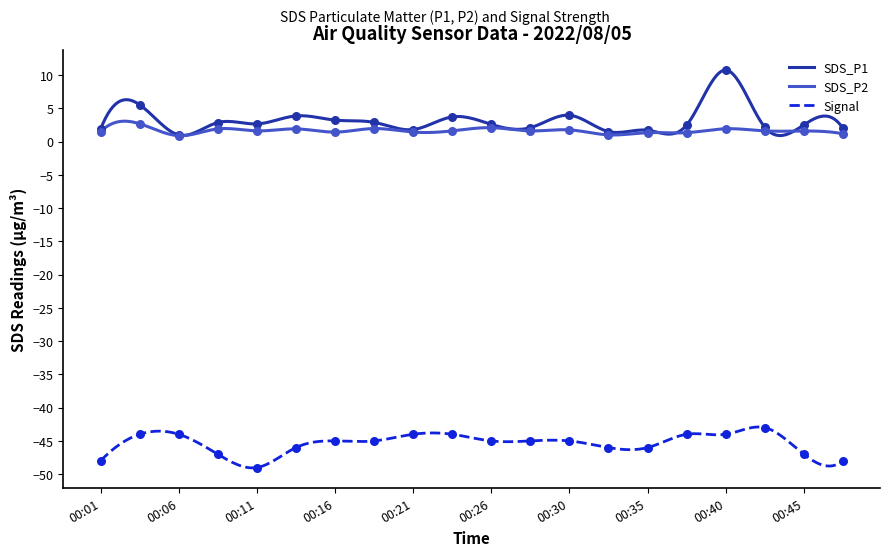

At which category is the sum across all series the highest?

00:40